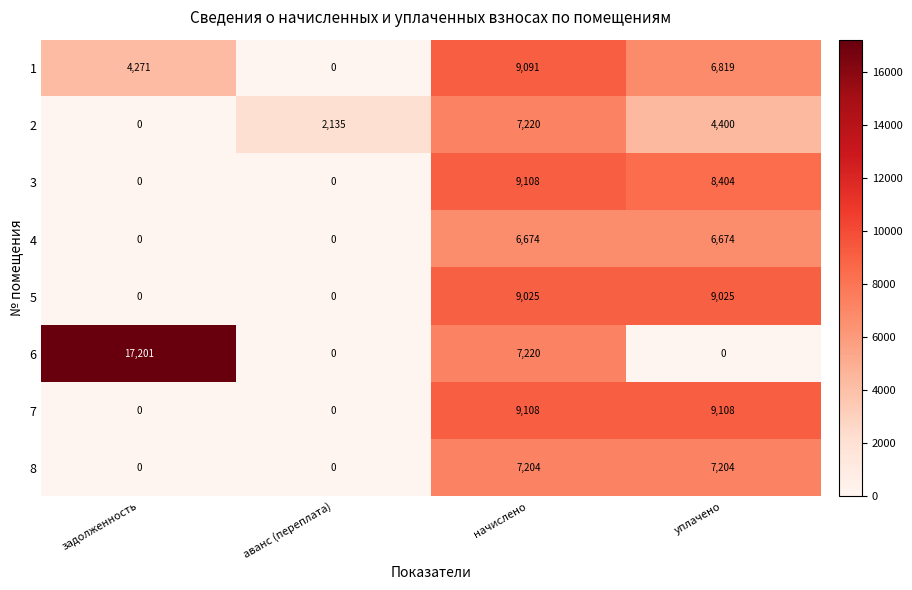

Which series has the largest range (max minus min)?

6